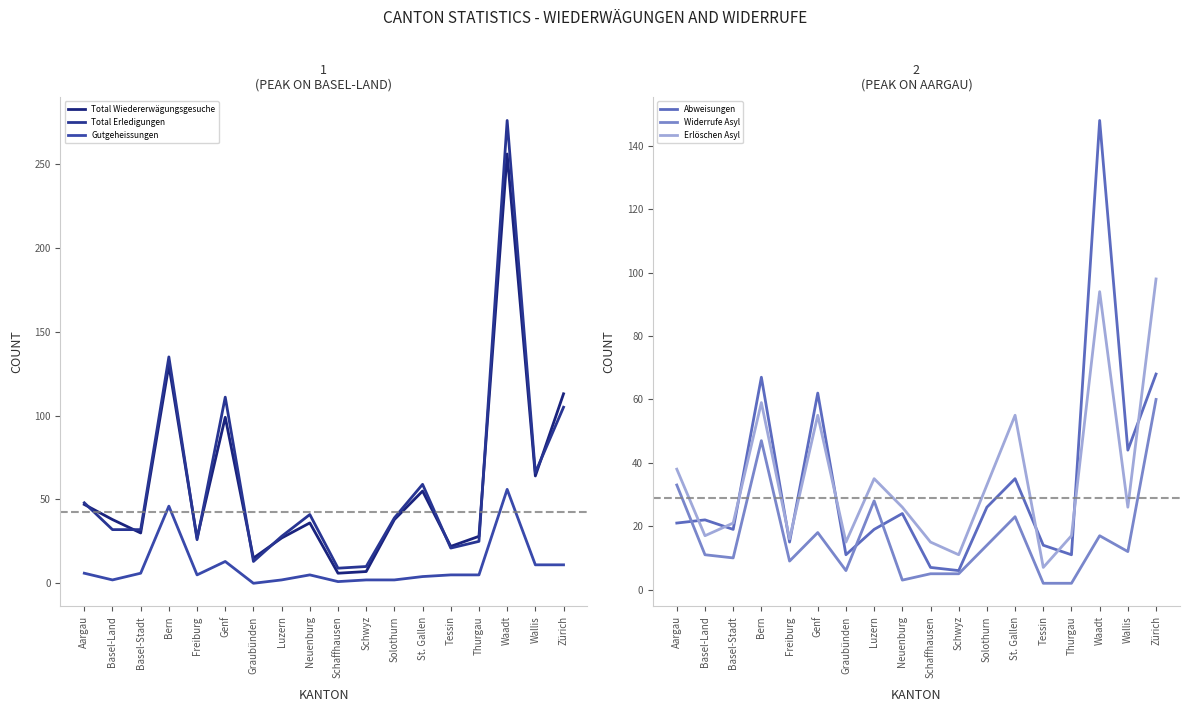

Reading right to left, transcribe all the data shown in this chart.

Total Wiedererwägungsgesuche: 113	64	256	28	22	55	38	7	6	36	27	15	99	27	130	30	38	47
Total Erledigungen: 105	66	276	25	21	59	39	10	9	41	28	13	111	26	135	32	32	48
Gutgeheissungen: 11	11	56	5	5	4	2	2	1	5	2	0	13	5	46	6	2	6
Abweisungen: 68	44	148	11	14	35	26	6	7	24	19	11	62	15	67	19	22	21
Widerrufe Asyl: 60	12	17	2	2	23	14	5	5	3	28	6	18	9	47	10	11	33
Erlöschen Asyl: 98	26	94	17	7	55	33	11	15	26	35	15	55	16	59	21	17	38